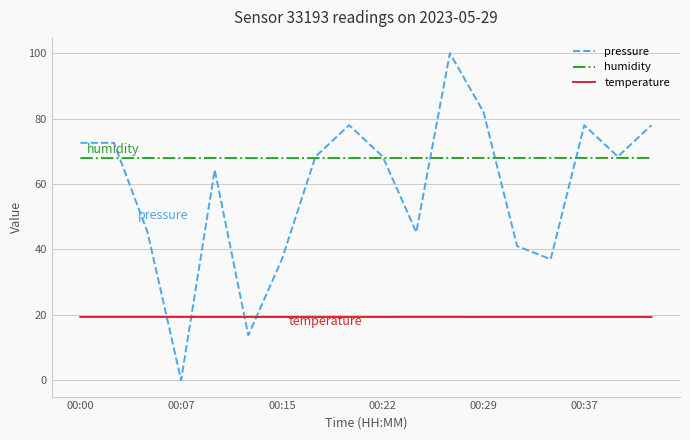

What is the maximum value shown in the chart?

100.0